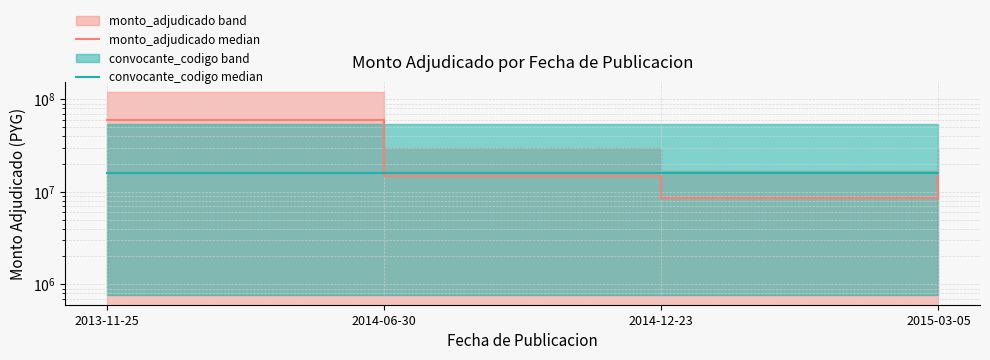

What is the average value of the convocante_codigo median series?

15967741.9